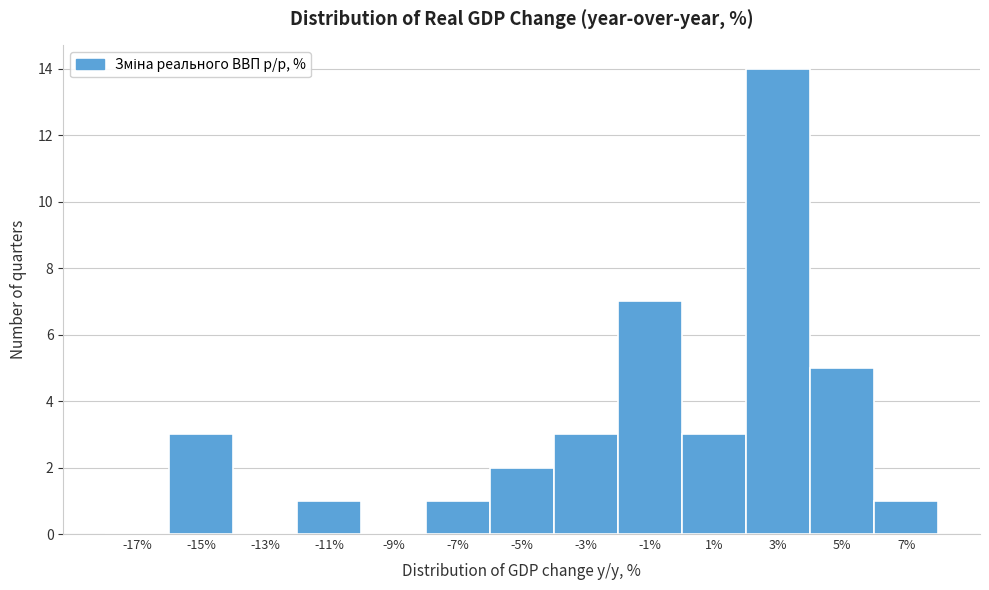

Reading left to right, transcribe this chart: for each bar, give the range it covers on the x-axis and its height. The values are not printed on the chart, so give them approximately, as read against the axis.

-18 to -16: 0
-16 to -14: 3
-14 to -12: 0
-12 to -10: 1
-10 to -8: 0
-8 to -6: 1
-6 to -4: 2
-4 to -2: 3
-2 to 0: 7
0 to 2: 3
2 to 4: 14
4 to 6: 5
6 to 8: 1